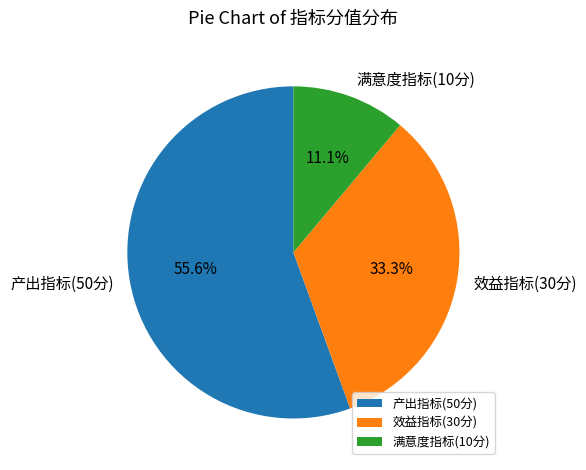

Rank the categories by value from lowest to highest.

满意度指标(10分), 效益指标(30分), 产出指标(50分)